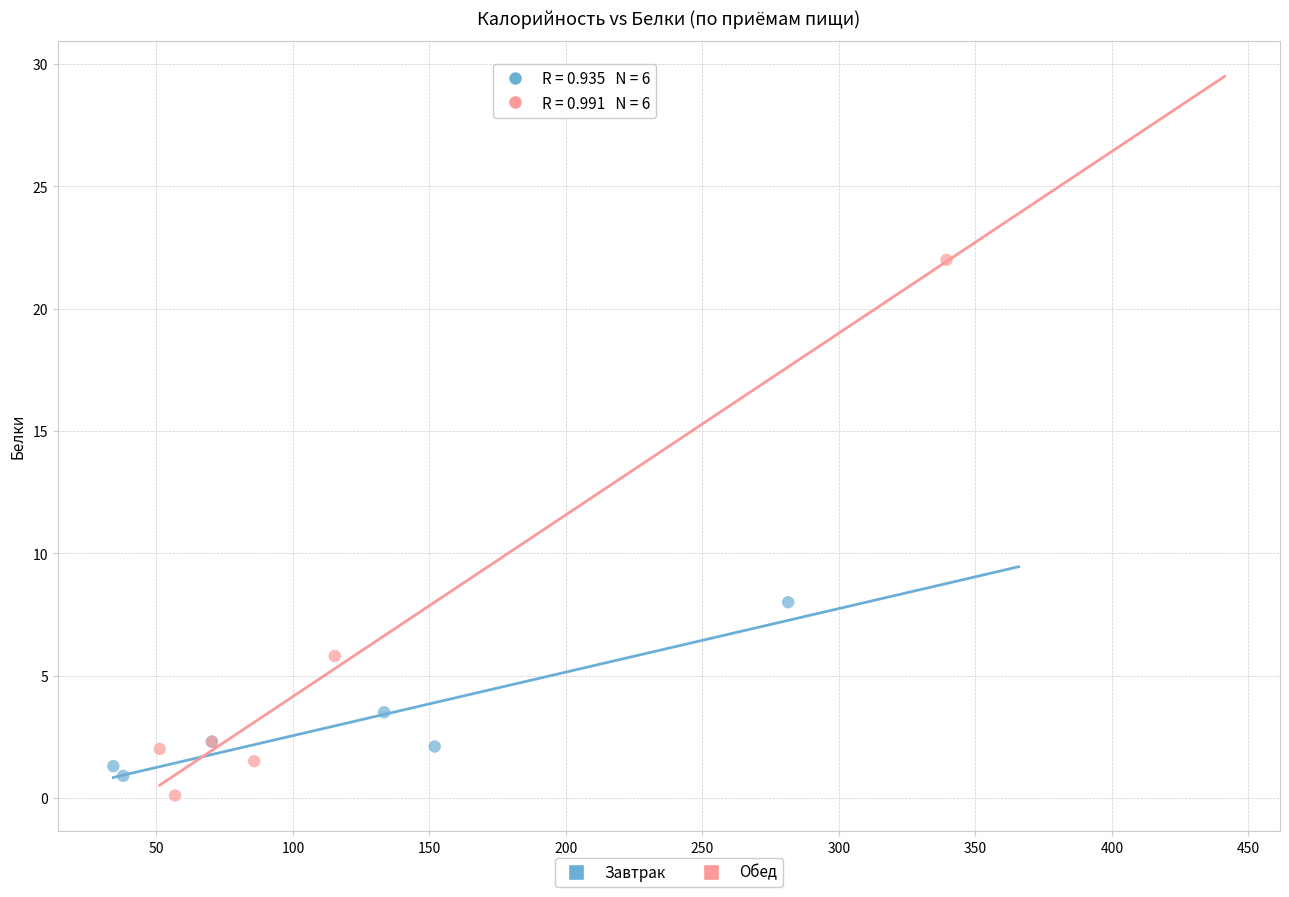

What are all the series names shown in the legend?

Завтрак, Обед